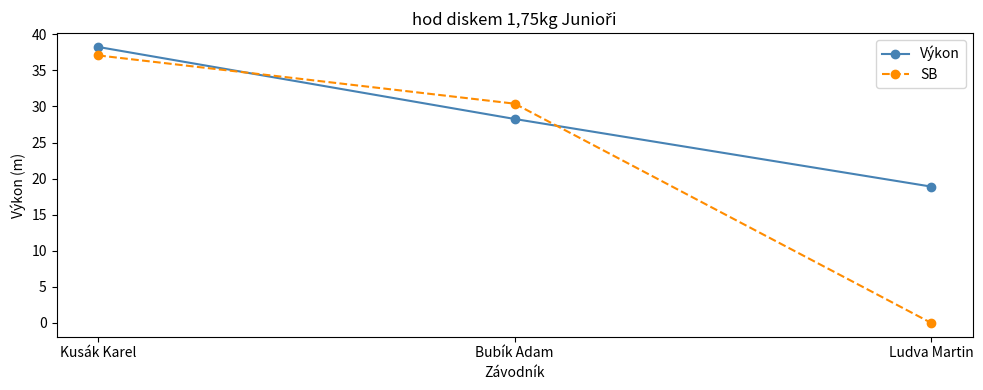

What is the label of the 1st point from the left?

Kusák Karel